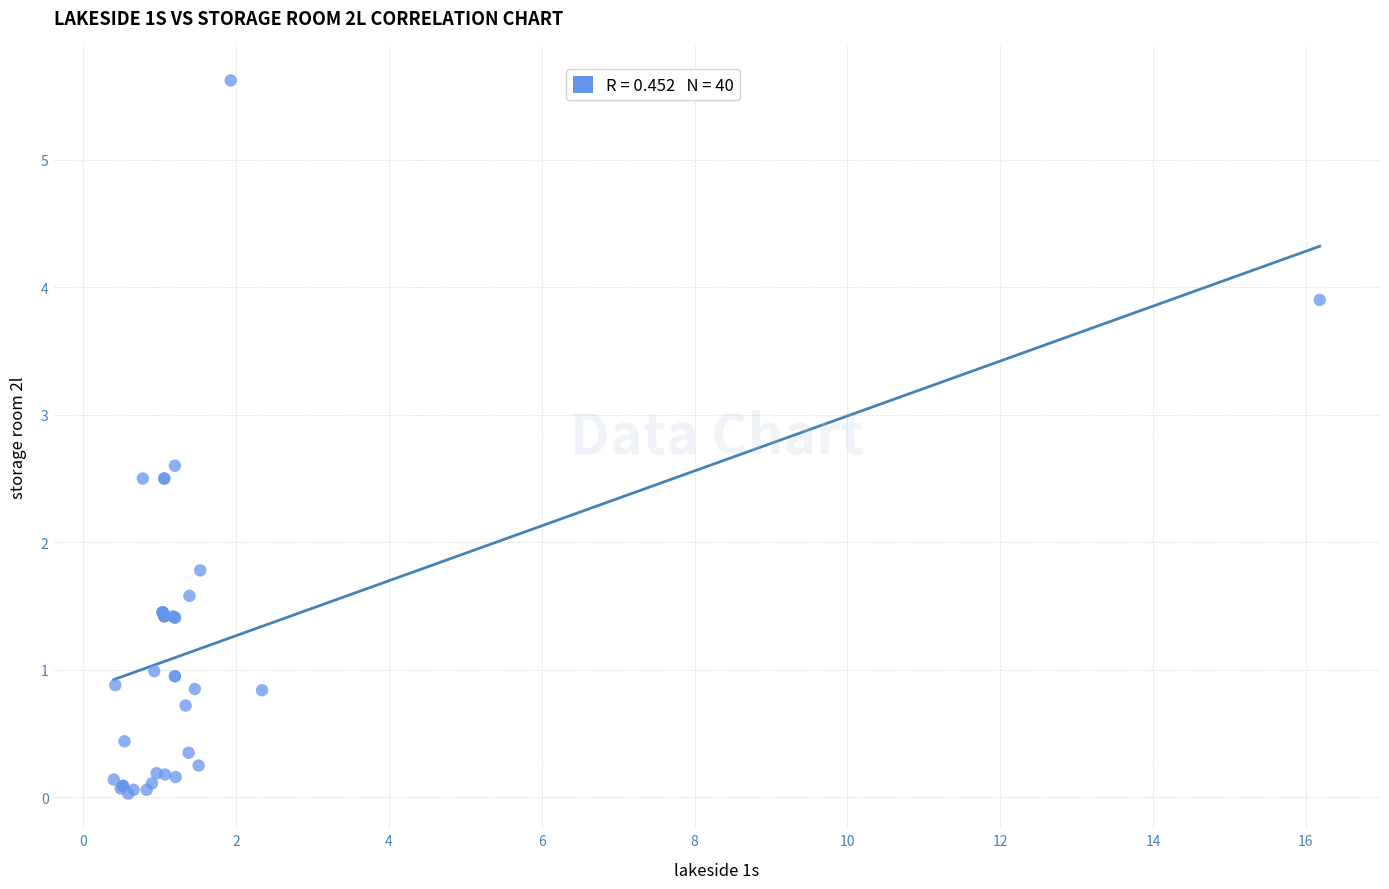

What Y value in the scatter plot is closest to 2?

1.8